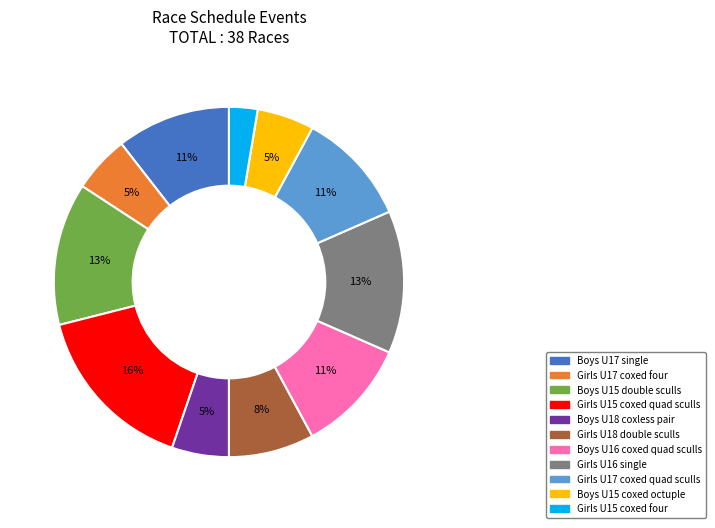

To the nearest percent, what portion does Boys U18 coxless pair represent?

5%